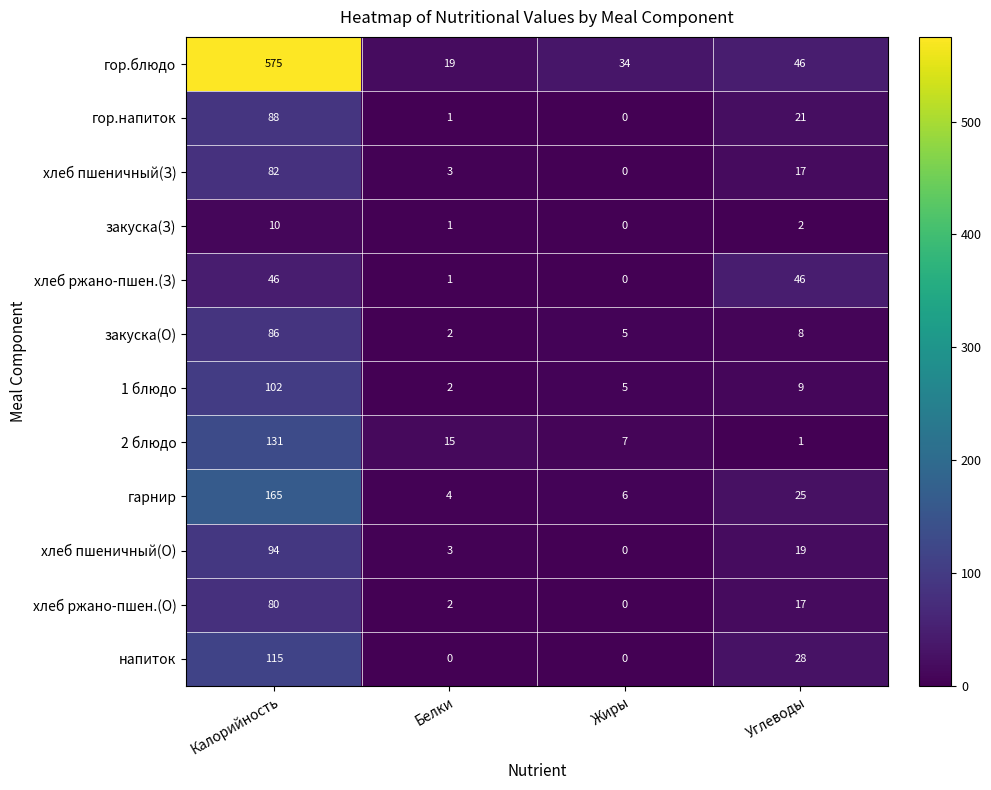

Which series has the widest spread of values?

гор.блюдо